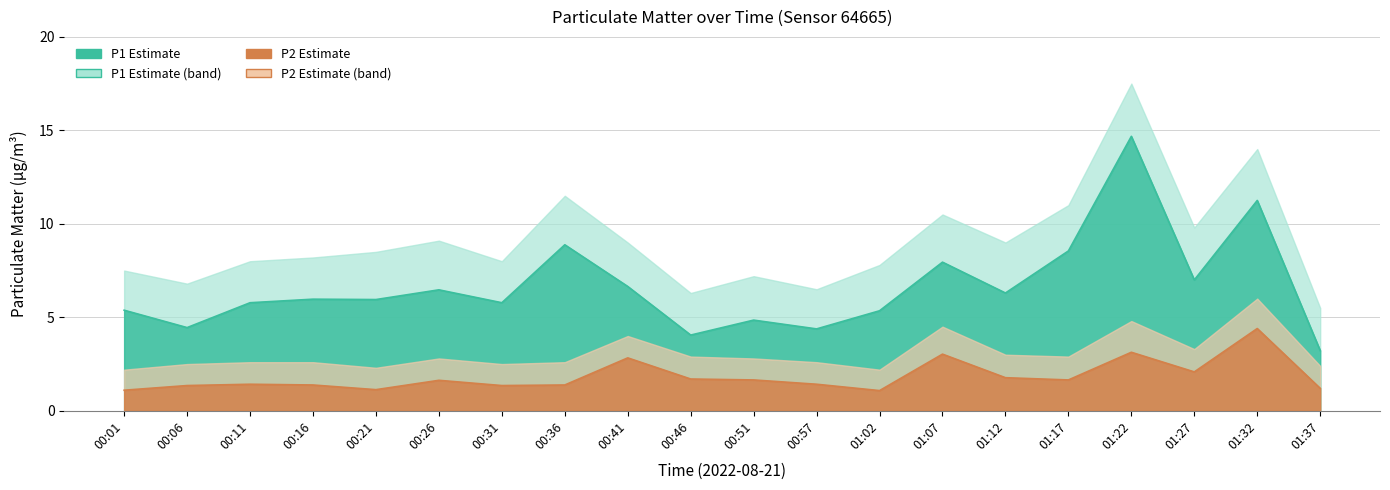

What is the label of the 17th point from the right?

00:16